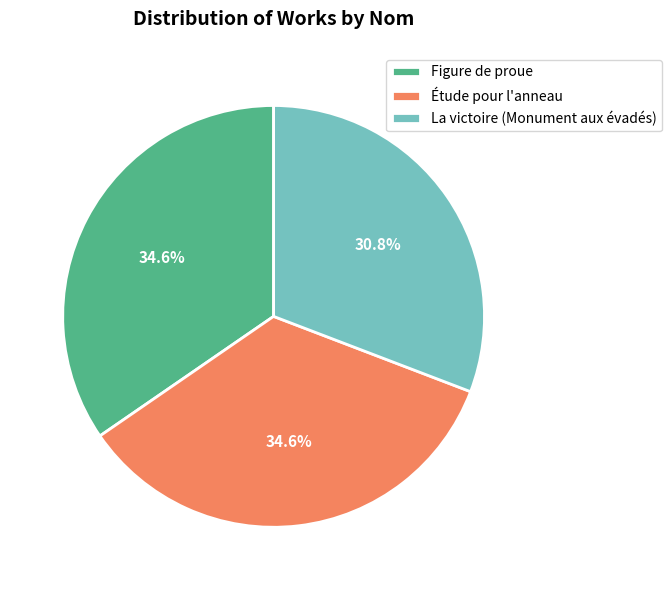

Combined, do Étude pour l'anneau and Figure de proue account for over 50%?

Yes